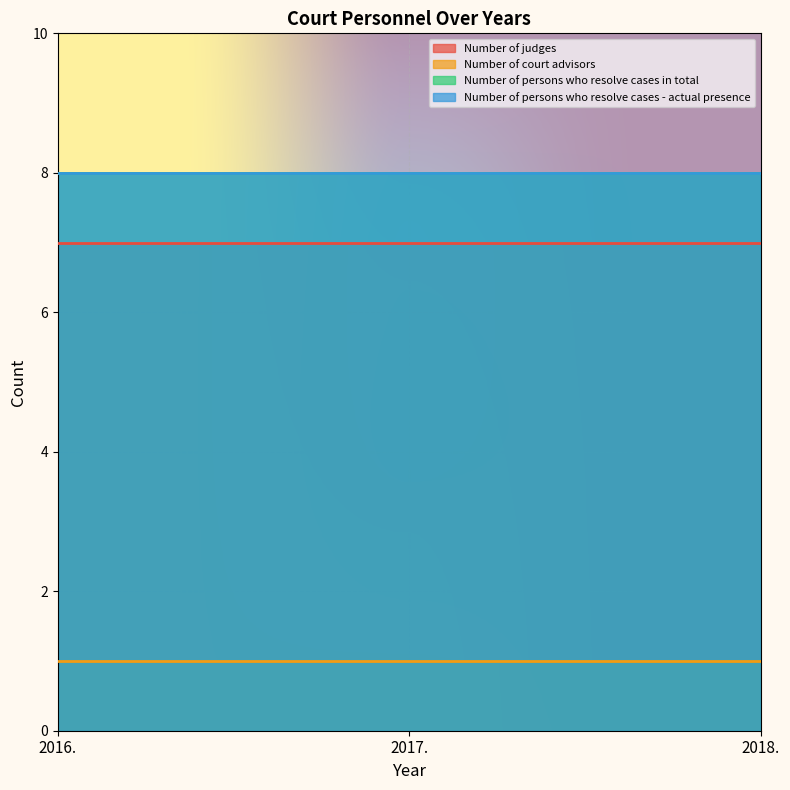

What is the average value of the Number of court advisors series?

1